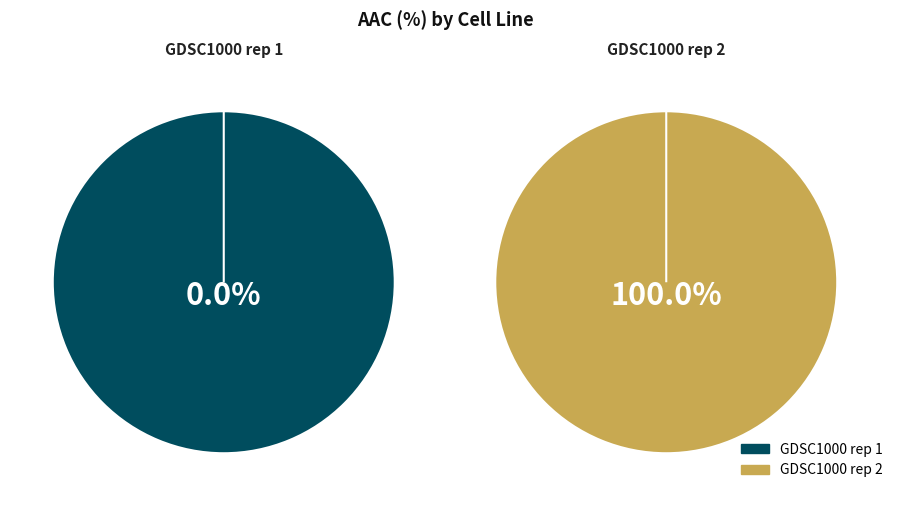

Which category has the biggest portion of the pie?

GDSC1000 rep 2